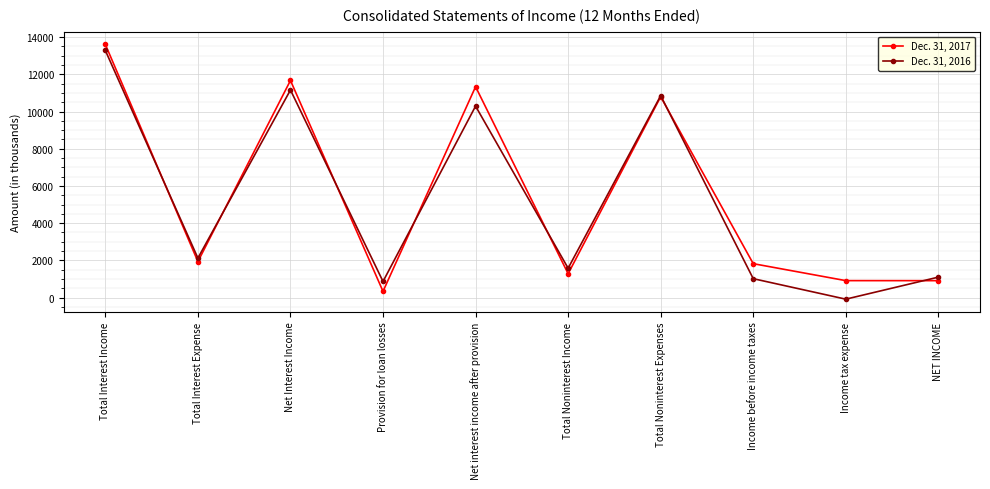

List the series in order of their overall mean, highest first.

Dec. 31, 2017, Dec. 31, 2016